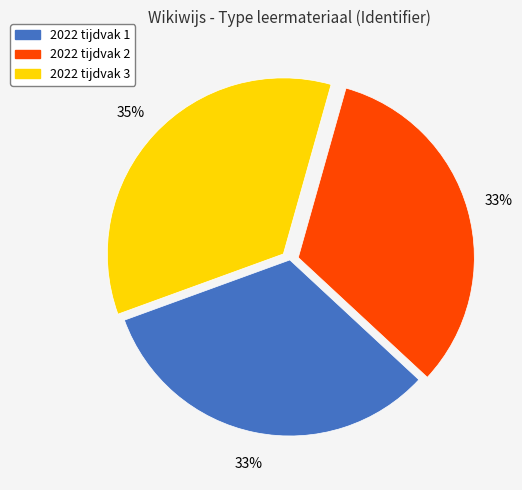

Between 2022 tijdvak 3 and 2022 tijdvak 1, which is larger?

2022 tijdvak 3